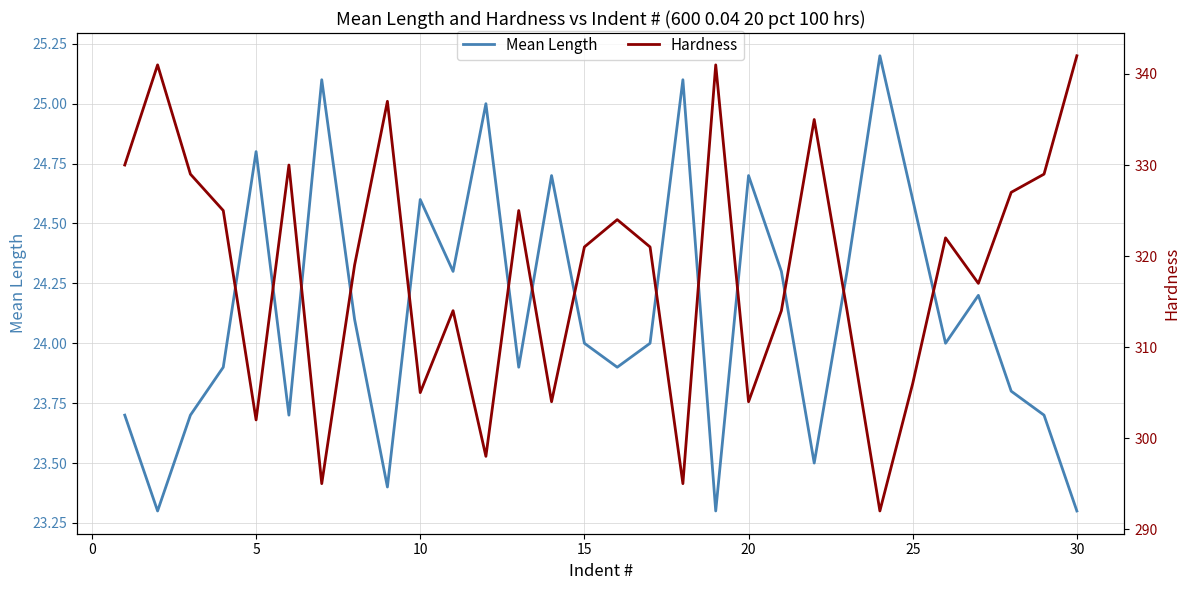

Does the chart display data point markers on the line(s)?

No